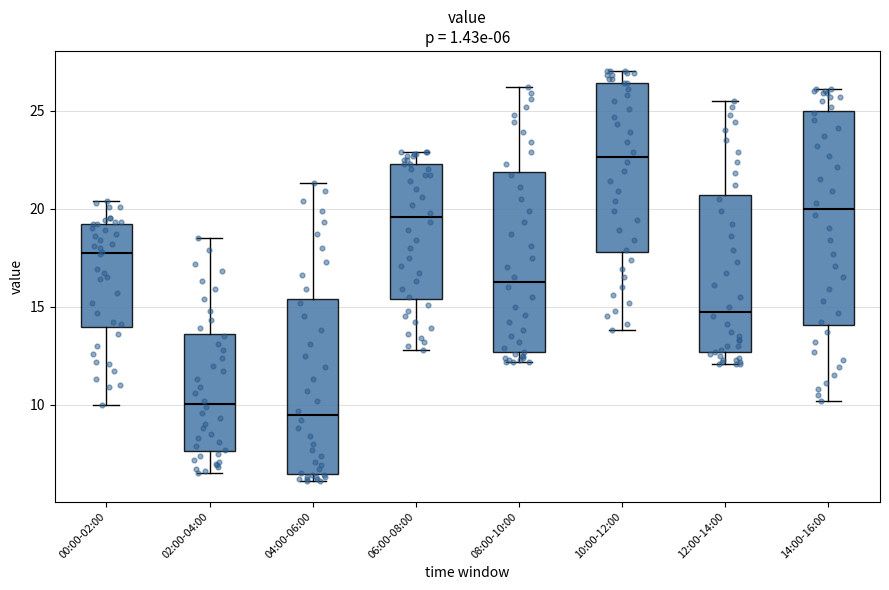

Comparing the boxes themselves (not the whiskers), which one is the tallest?

14:00-16:00